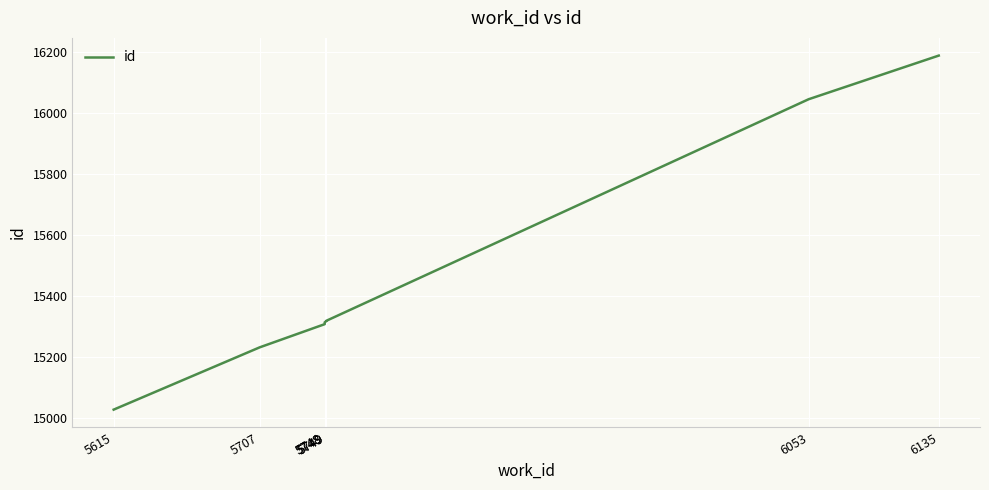

How many lines are shown in the chart?

1